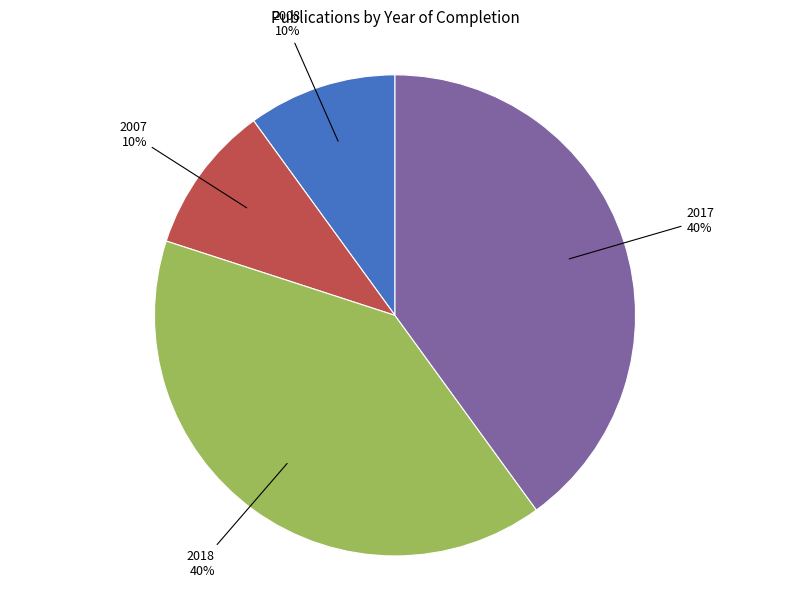

To the nearest percent, what percentage of the pie is 2018?

40%